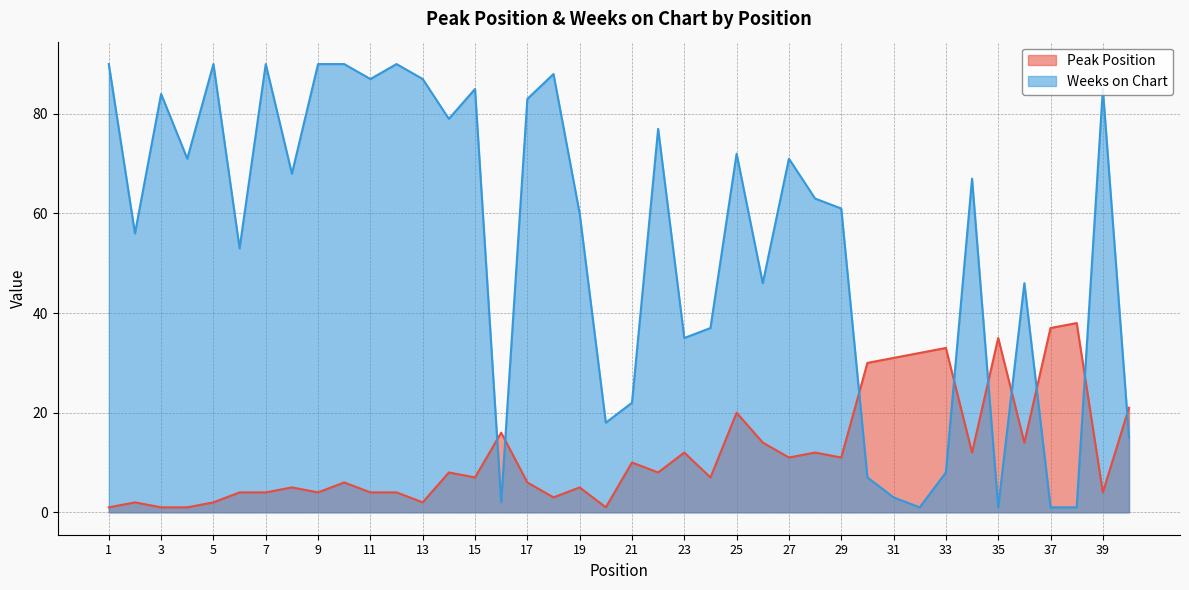

How many interior local valleys does the Weeks on Chart series have?

12